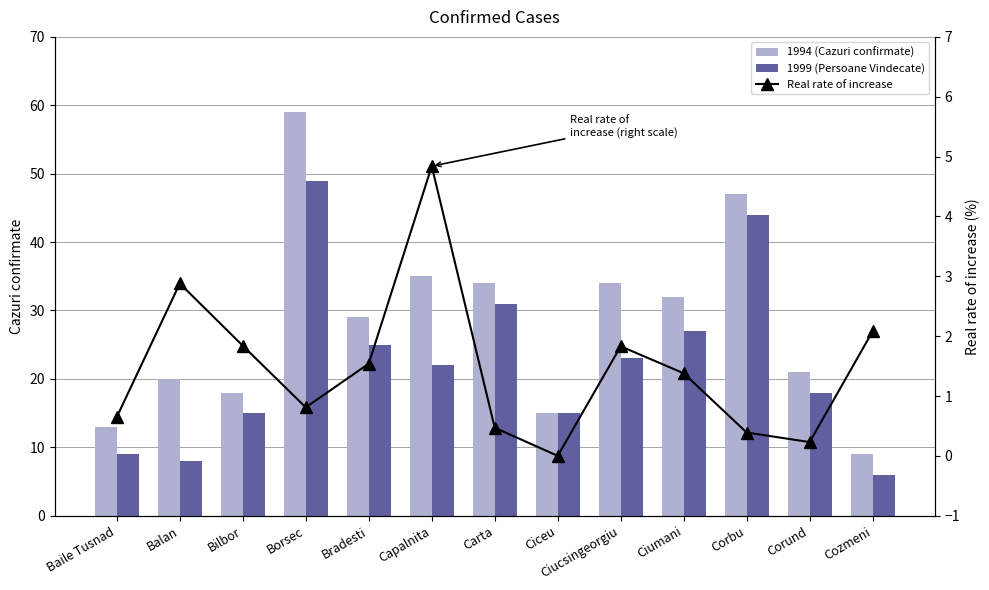

What is the label of the 2nd bar from the left?

Balan